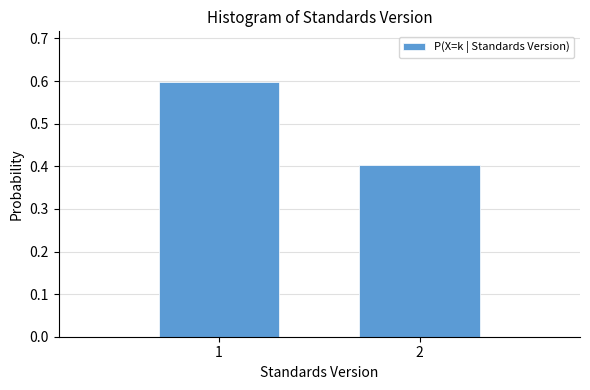

Reading left to right, extract all data points from this chart.

0.6	0.4